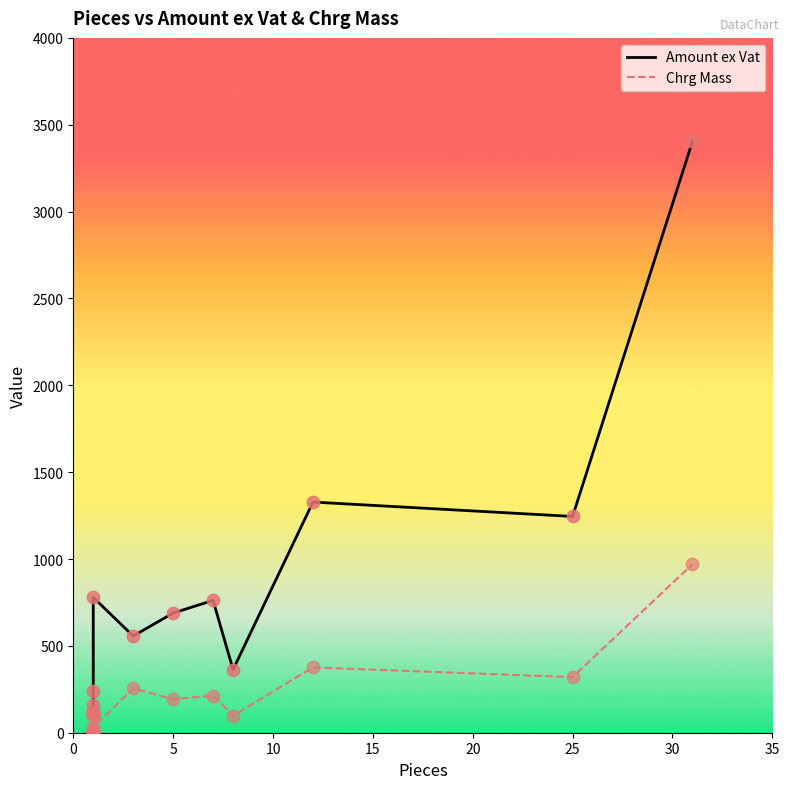

Which series has the largest total across all categories?

Amount ex Vat